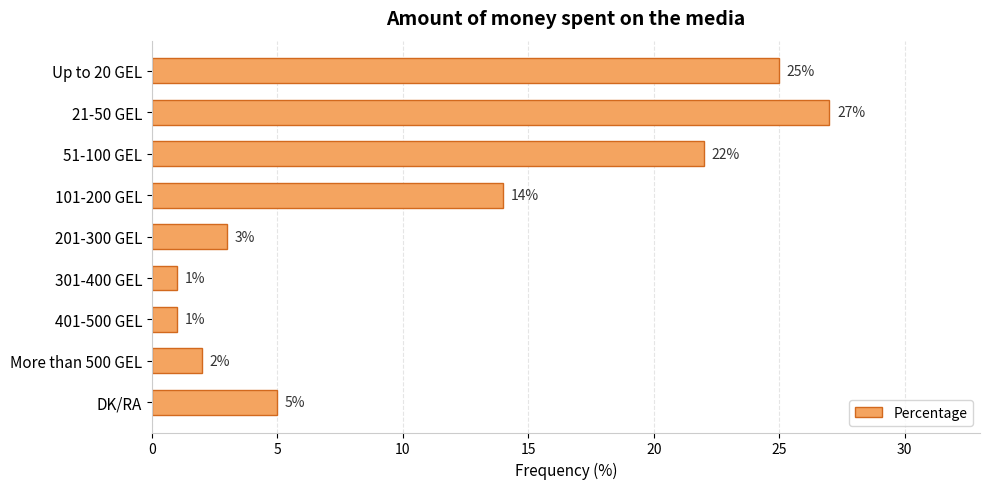

How many bars are there in total?

9